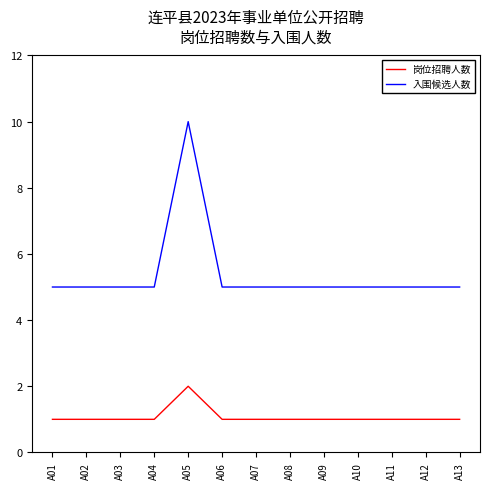

Is it true that 入围候选人数 equals 5 at A07?

True